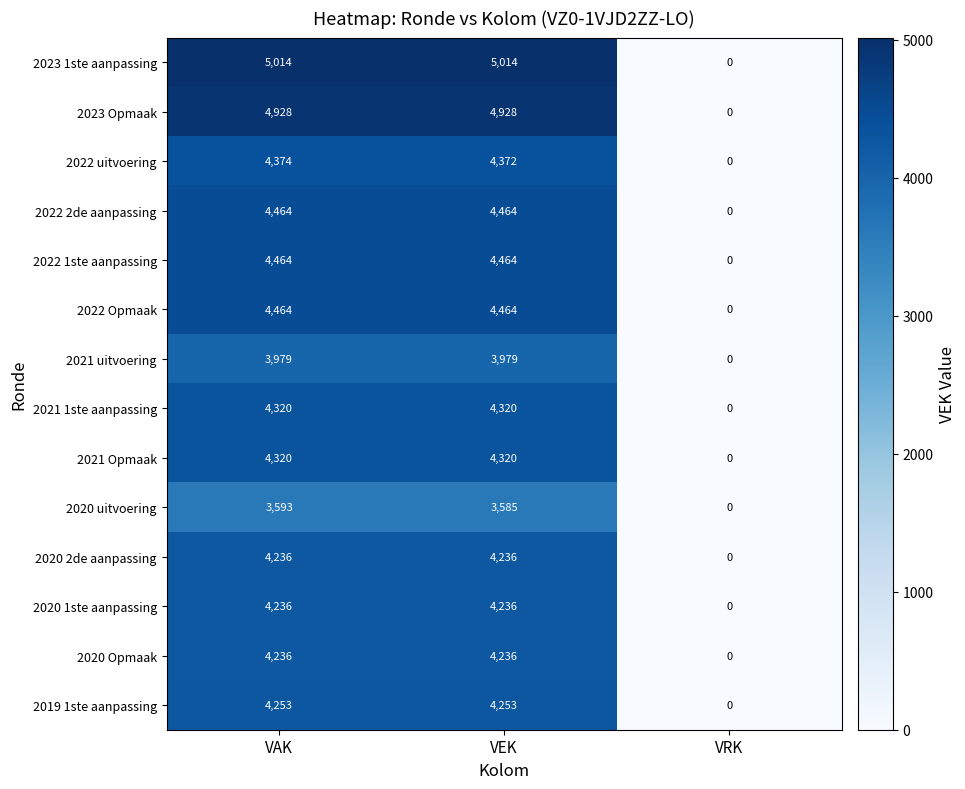

Read the 2020 Opmaak value at VEK, to the nearest 50.

4250